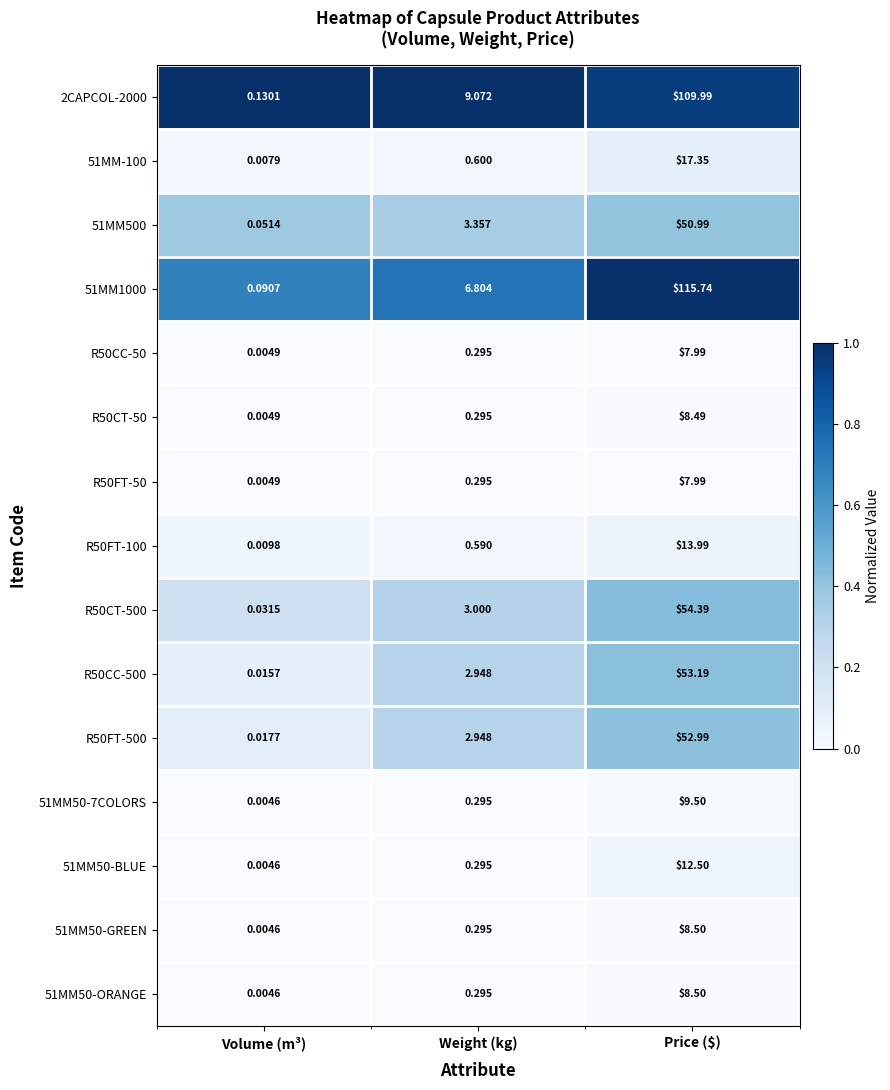

Which label corresponds to the smallest value in the chart?

Volume (m³)